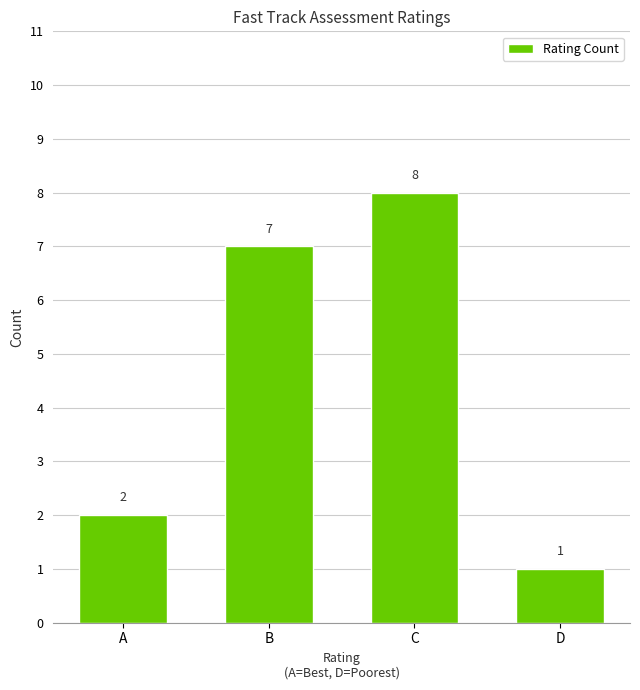

Approximately how many times larger is the value at B compared to A?

3.5